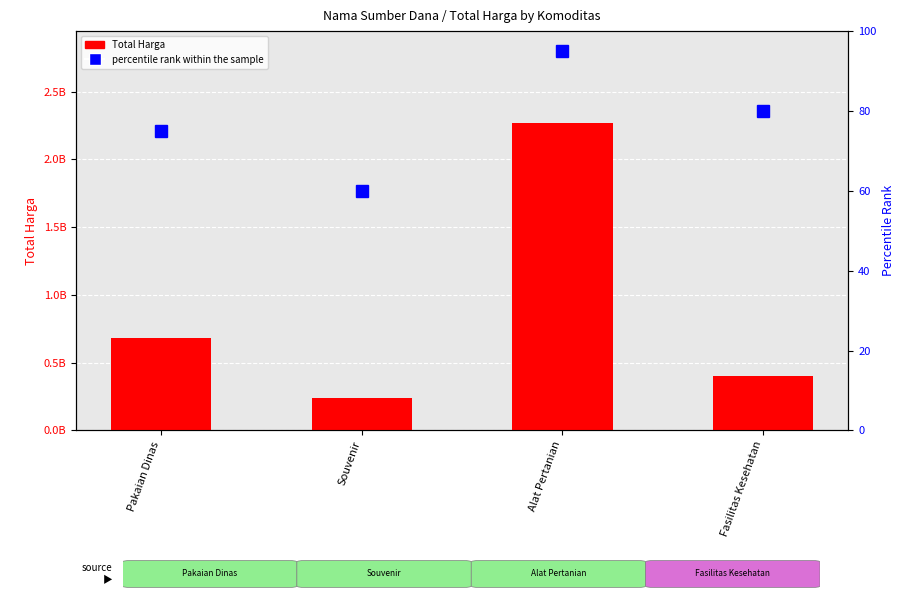

Between Pakaian Dinas and Souvenir, which series saw the biggest shift?

Total Harga